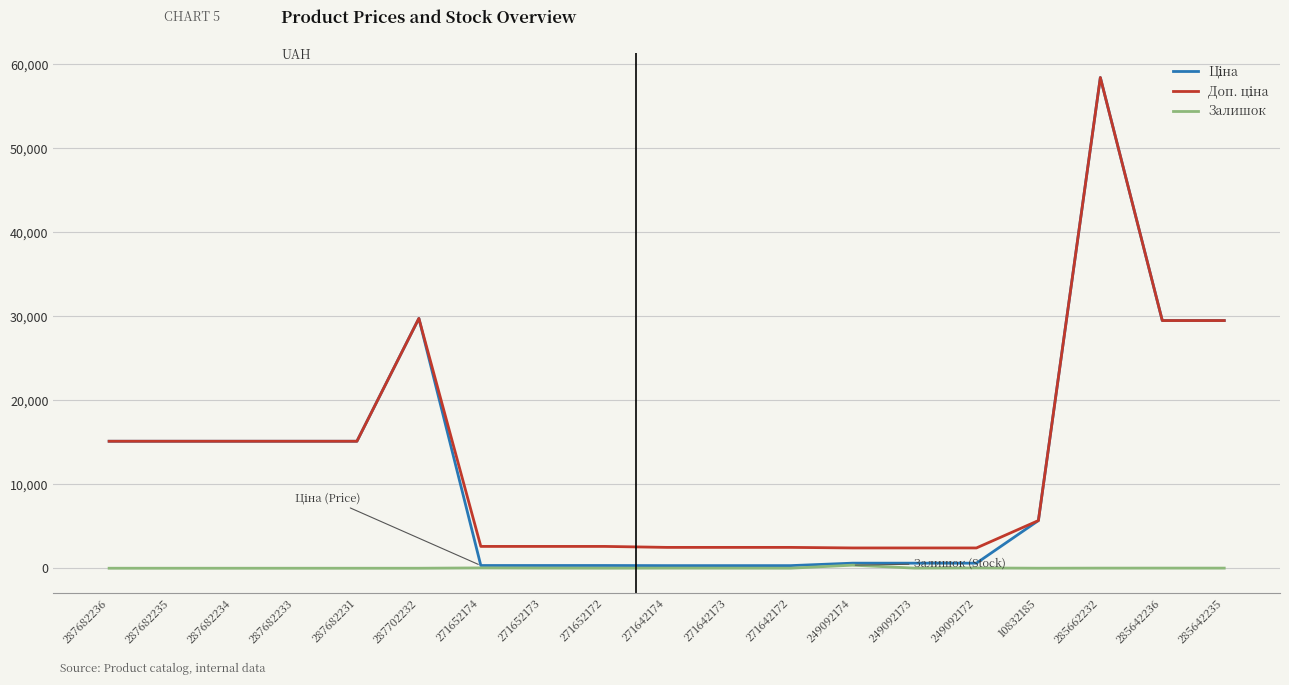

What is the total value across all series at 287682236?

30240.0